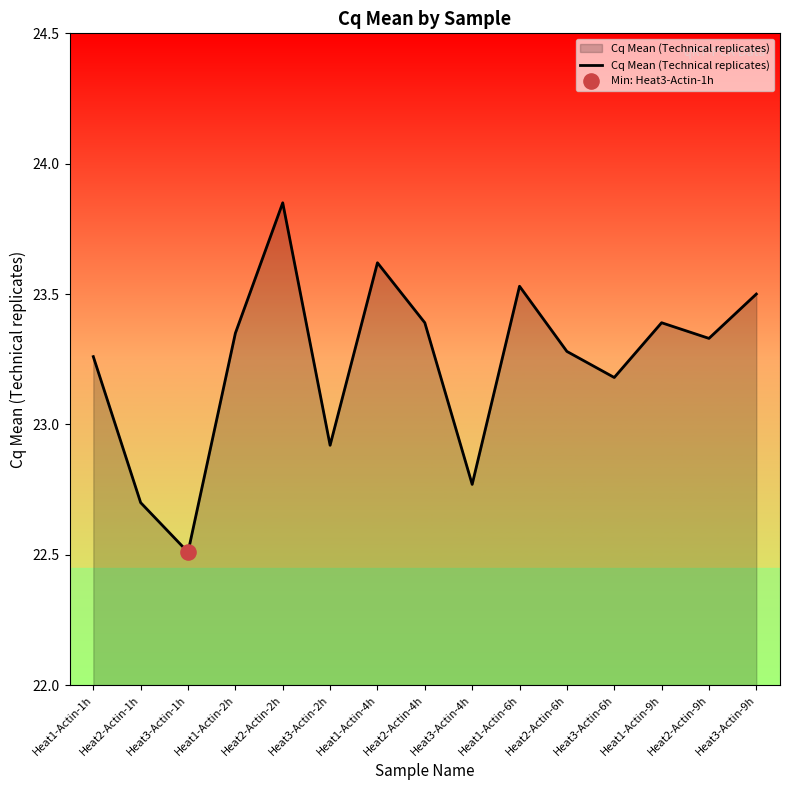

What is the change in value from Heat3-Actin-2h to Heat1-Actin-9h?

+0.5